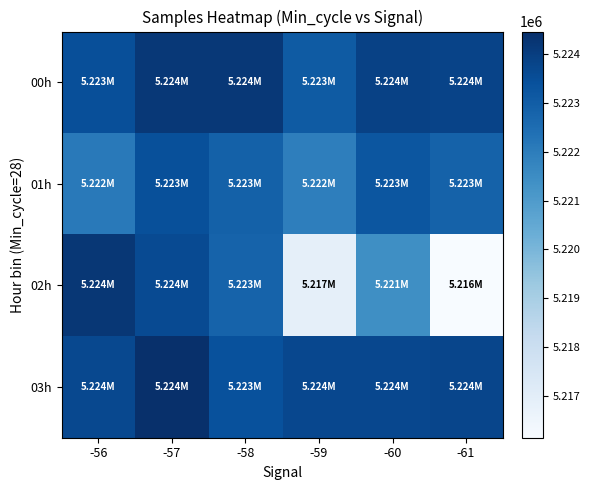

What is the maximum value shown in the chart?

5224469